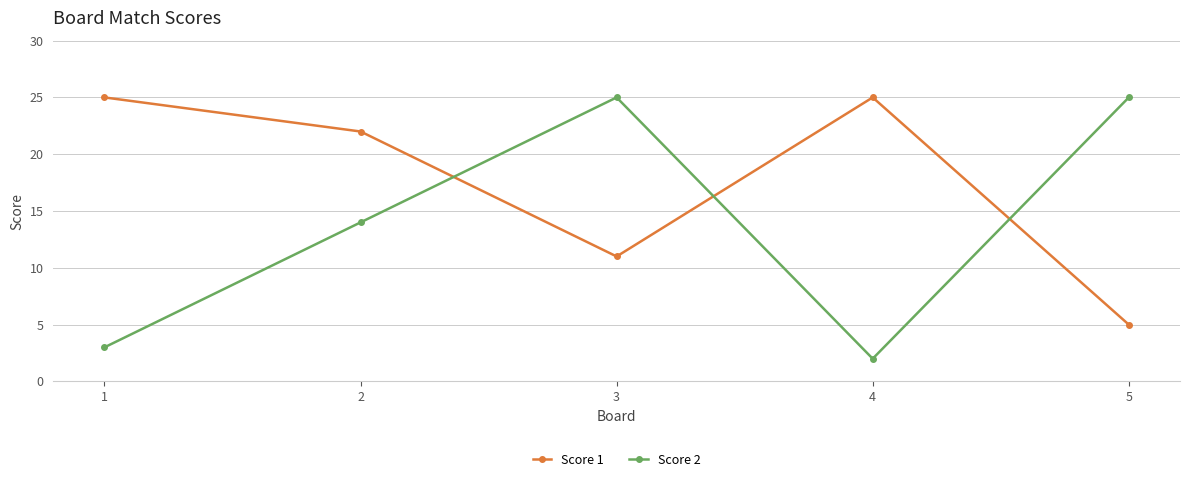

At which label is Score 1 closest to 15?

3